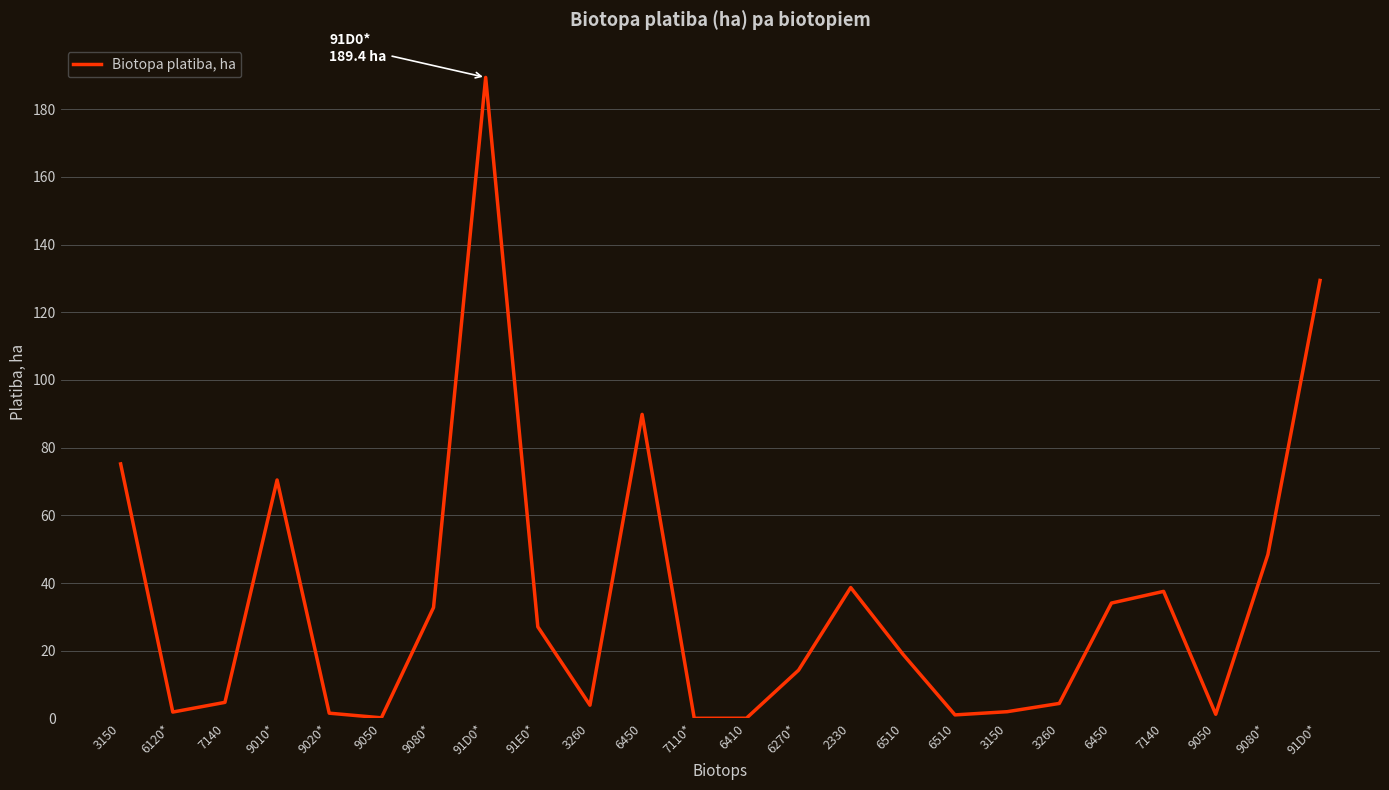

How many lines are shown in the chart?

1